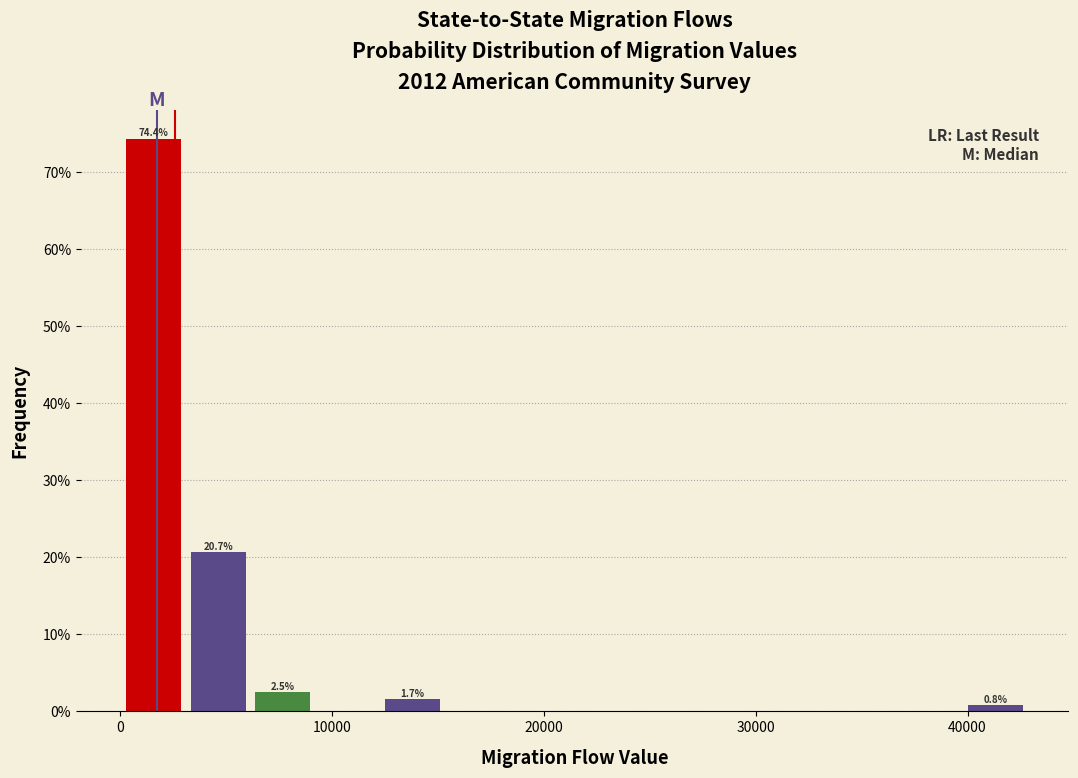

Around what value on the x-axis is the tallest bar? Give the approximate position of its centre, as read against the axis.

2000